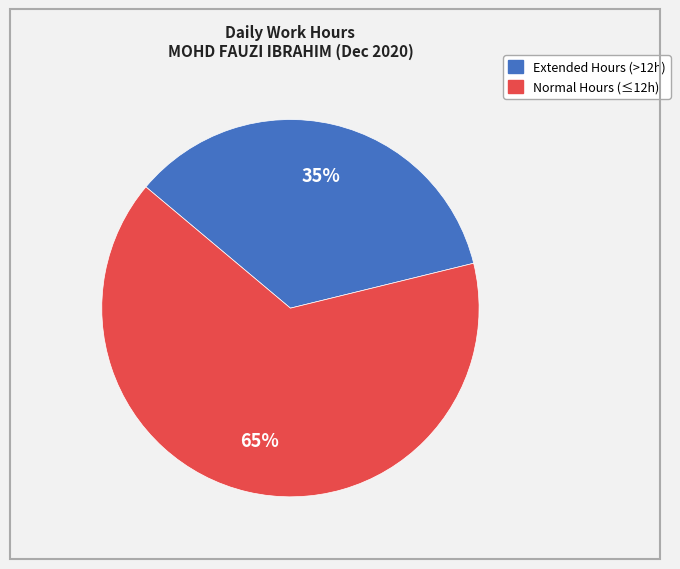

Is there a majority slice in this chart?

Yes